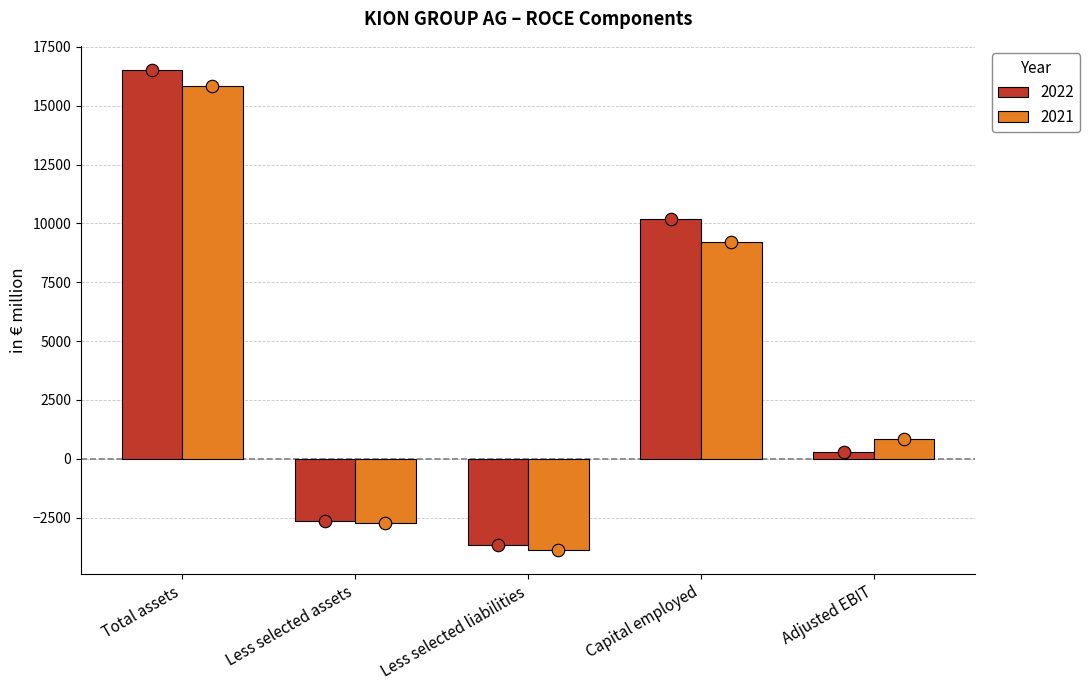

How many groups of bars are there?

5